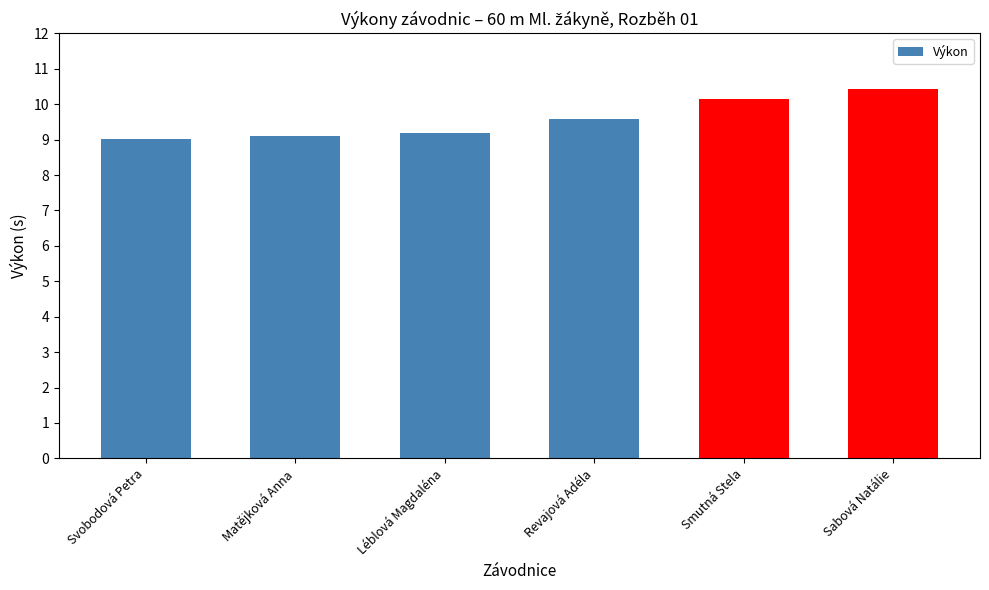

What is the value of the 2nd bar from the left?

9.1